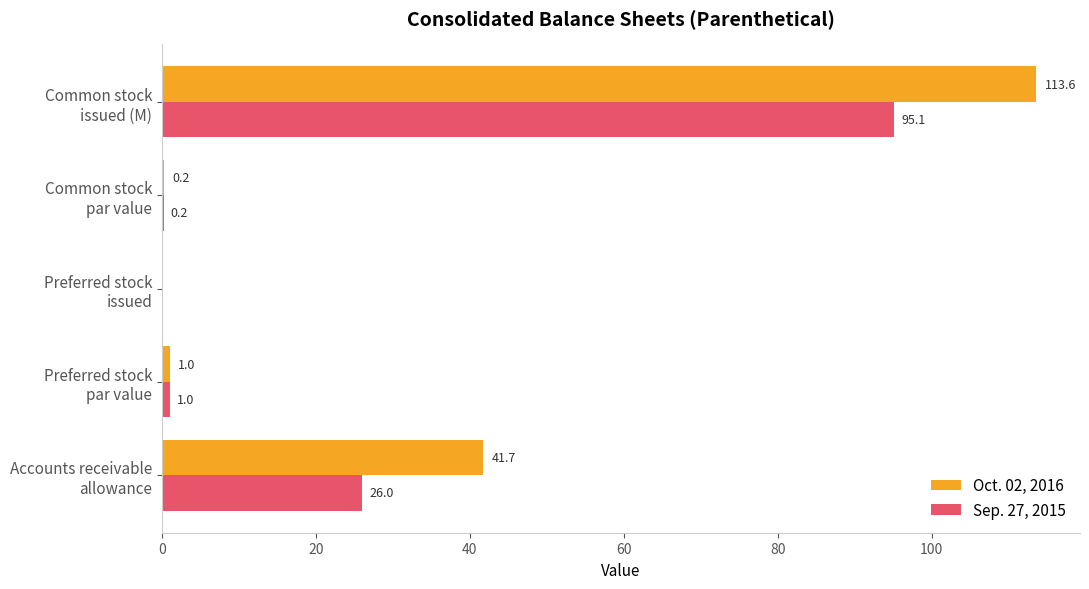

What is the sum of all Sep. 27, 2015 values?

122.3